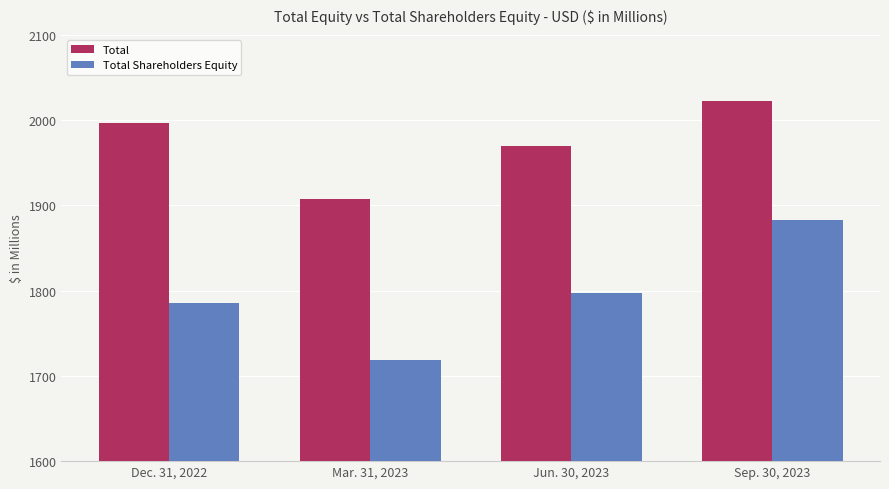

What position from the left is Mar. 31, 2023?

2